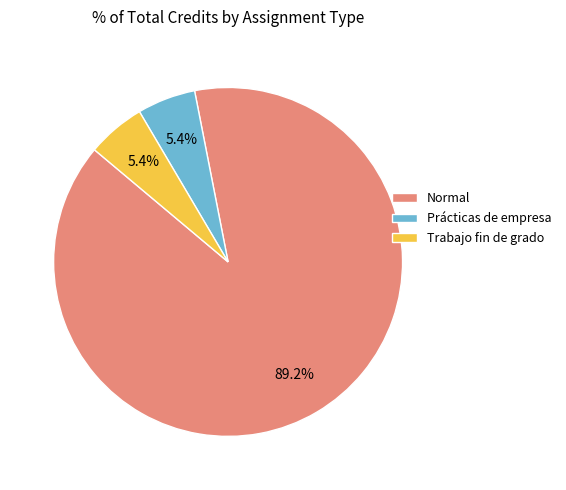

To the nearest percent, what is the difference between the largest and smallest slice percentages?

84%